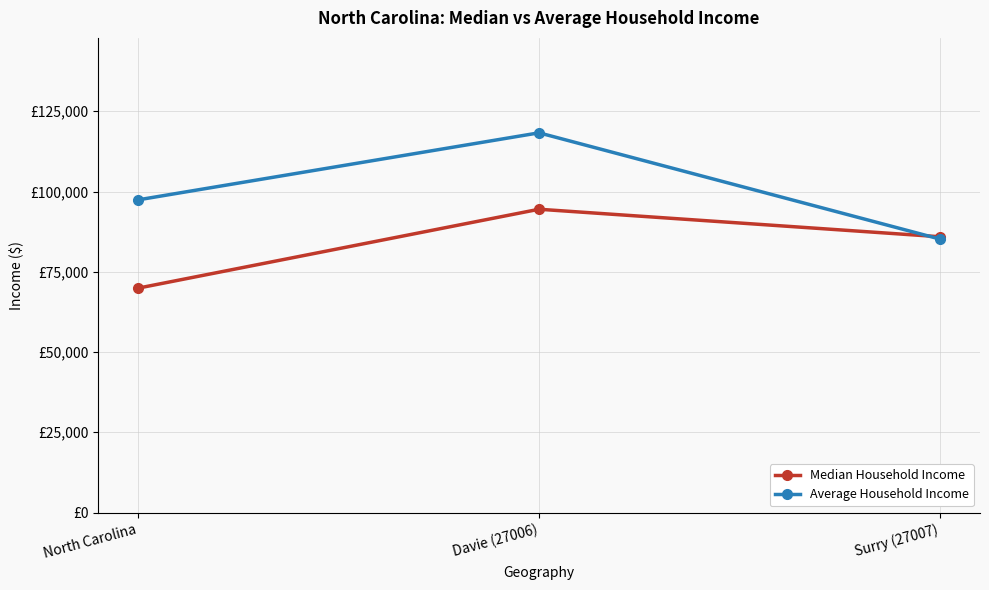

Does the chart have visible grid lines?

Yes